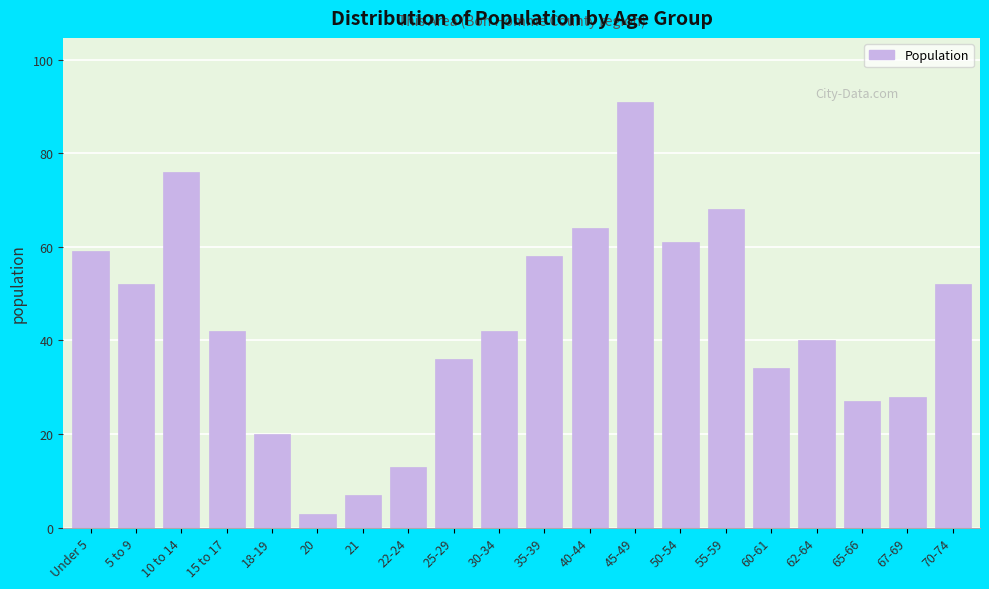

Reading left to right, extract all data points from this chart.

Under 5=59	5 to 9=52	10 to 14=76	15 to 17=42	18-19=20	20=3	21=7	22-24=13	25-29=36	30-34=42	35-39=58	40-44=64	45-49=91	50-54=61	55-59=68	60-61=34	62-64=40	65-66=27	67-69=28	70-74=52